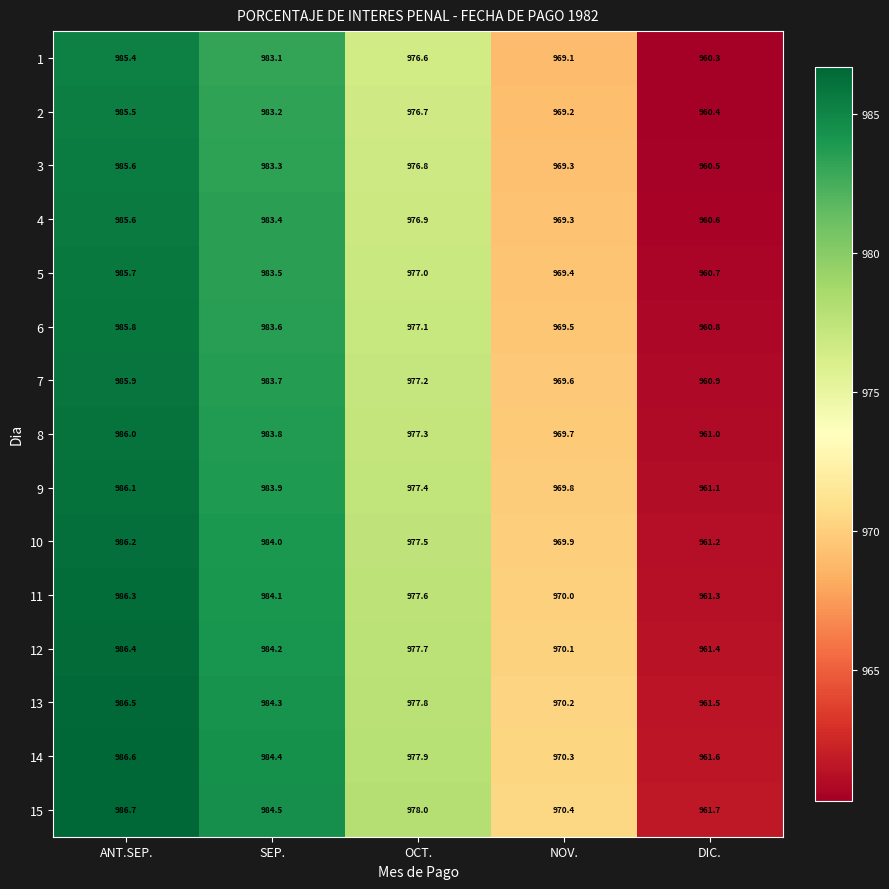

At which label is 8 closest to 973?

NOV.